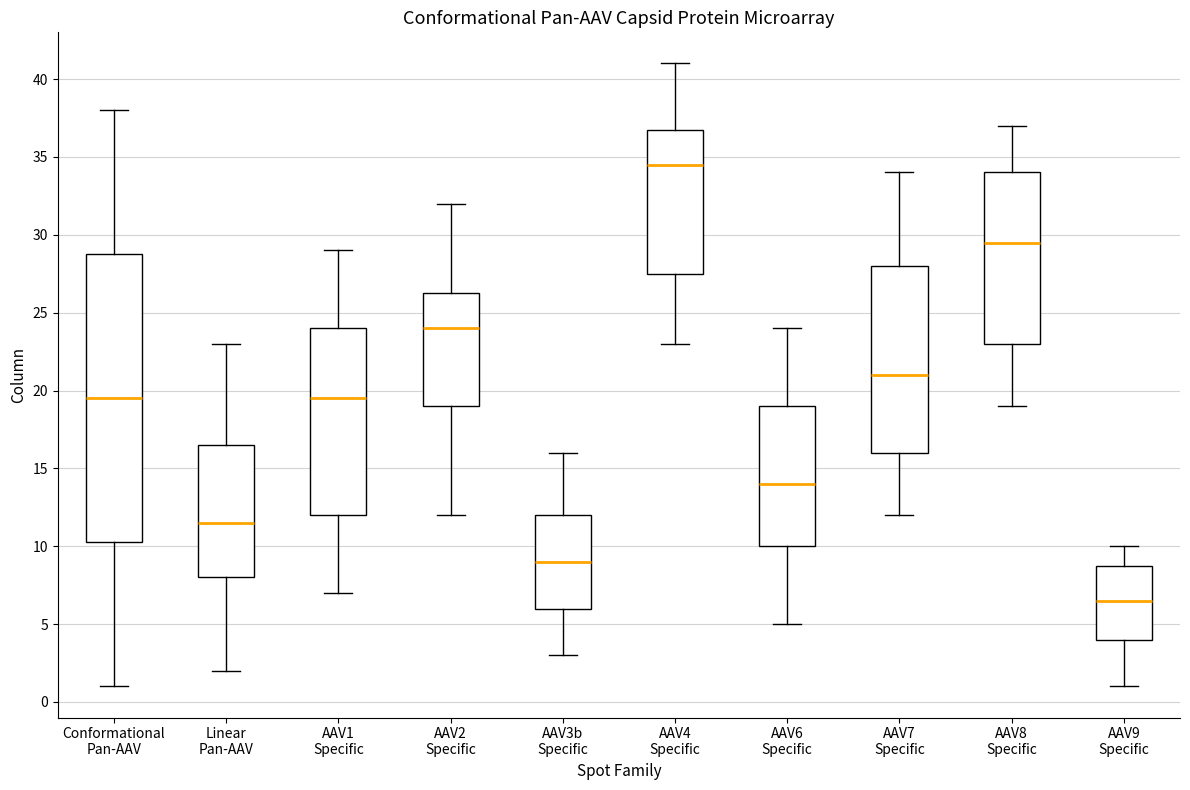

Reading left to right, read every box against the y-axis: the position of its median line, the range the box covers, and the ends of its whiskers. The values are not printed on the chart, so give them approximately, as read against the axis.

Conformational Pan-AAV: median 19.5, box 10.5 to 29.0, whiskers 1.0 to 38.0
Linear Pan-AAV: median 11.5, box 8.0 to 16.5, whiskers 2.0 to 23.0
AAV1 Specific: median 19.5, box 12.0 to 24.0, whiskers 7.0 to 29.0
AAV2 Specific: median 24.0, box 19.0 to 26.5, whiskers 12.0 to 32.0
AAV3b Specific: median 9.0, box 6.0 to 12.0, whiskers 3.0 to 16.0
AAV4 Specific: median 34.5, box 27.5 to 37.0, whiskers 23.0 to 41.0
AAV6 Specific: median 14.0, box 10.0 to 19.0, whiskers 5.0 to 24.0
AAV7 Specific: median 21.0, box 16.0 to 28.0, whiskers 12.0 to 34.0
AAV8 Specific: median 29.5, box 23.0 to 34.0, whiskers 19.0 to 37.0
AAV9 Specific: median 6.5, box 4.0 to 9.0, whiskers 1.0 to 10.0